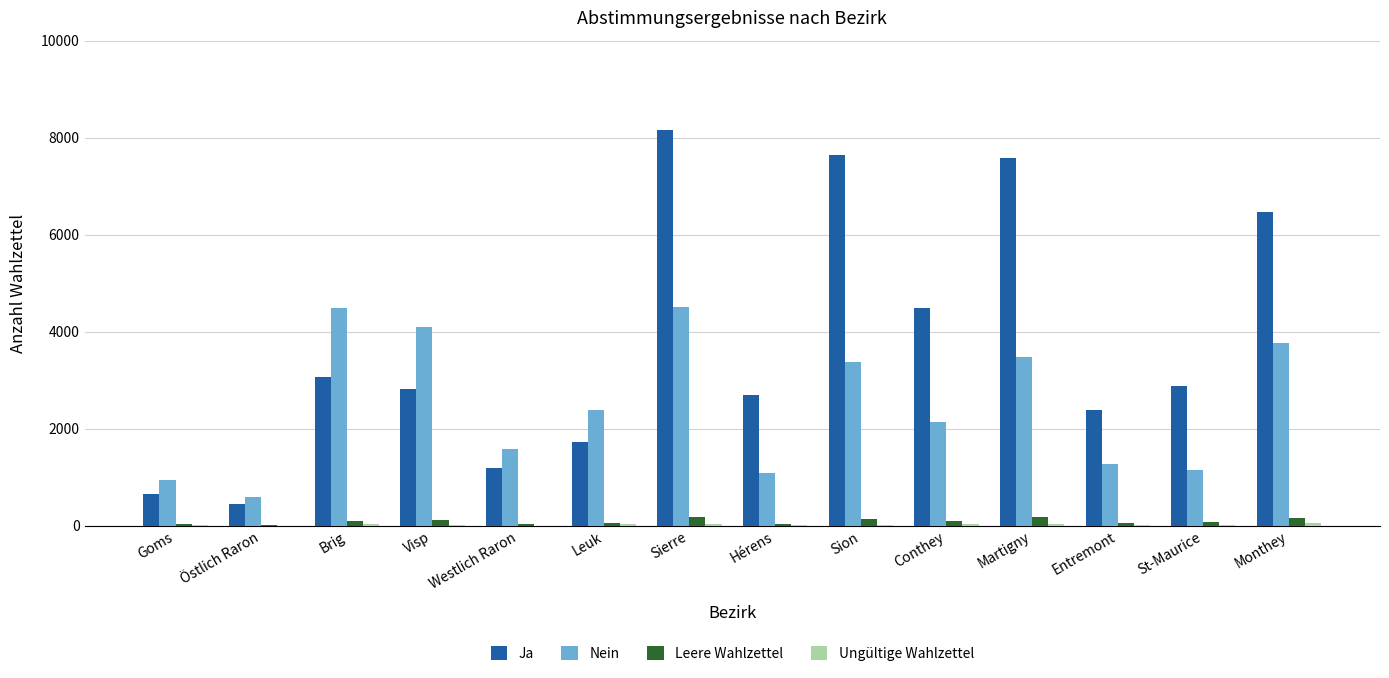

Where does the Ja series first go above 2874?

Brig